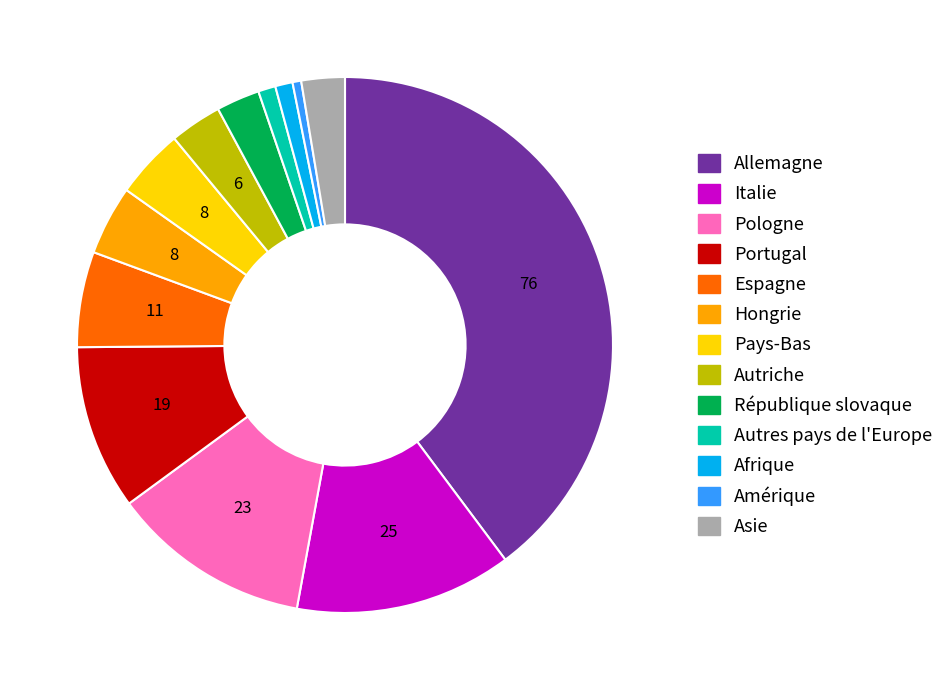

Between Espagne and Hongrie, which is larger?

Espagne